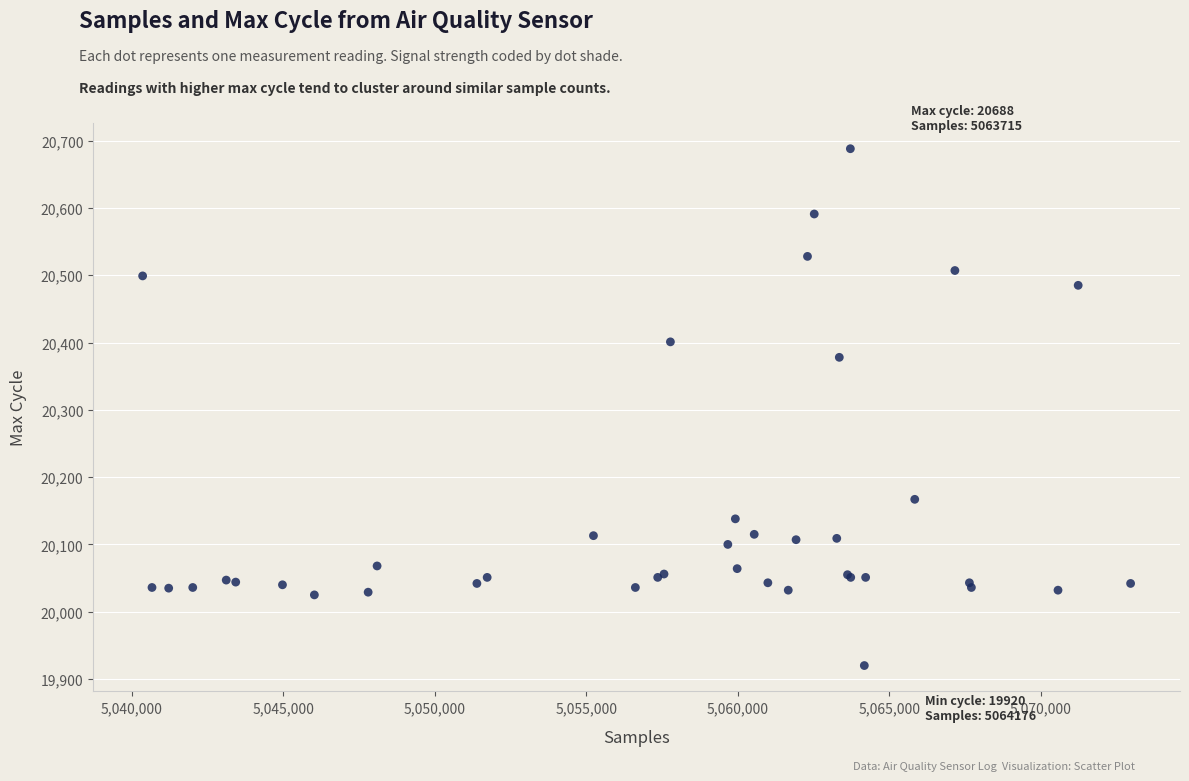

What Y value in the scatter plot is closest to 20304?

20378